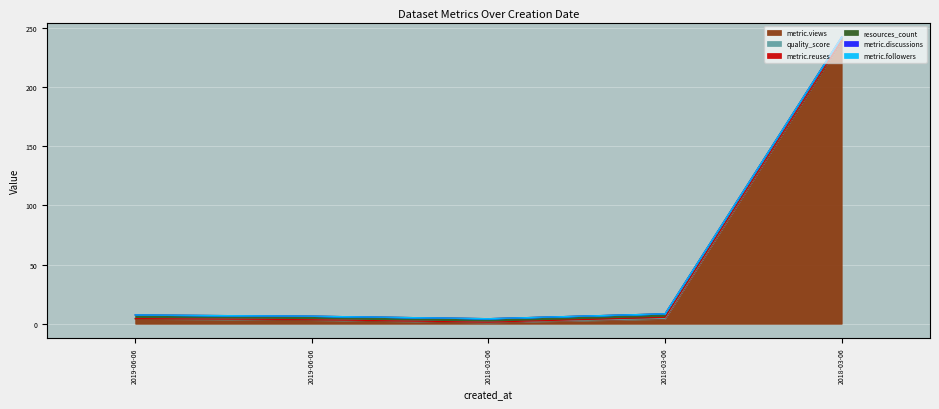

At which category does quality_score reach its first local valley?

2018-03-06